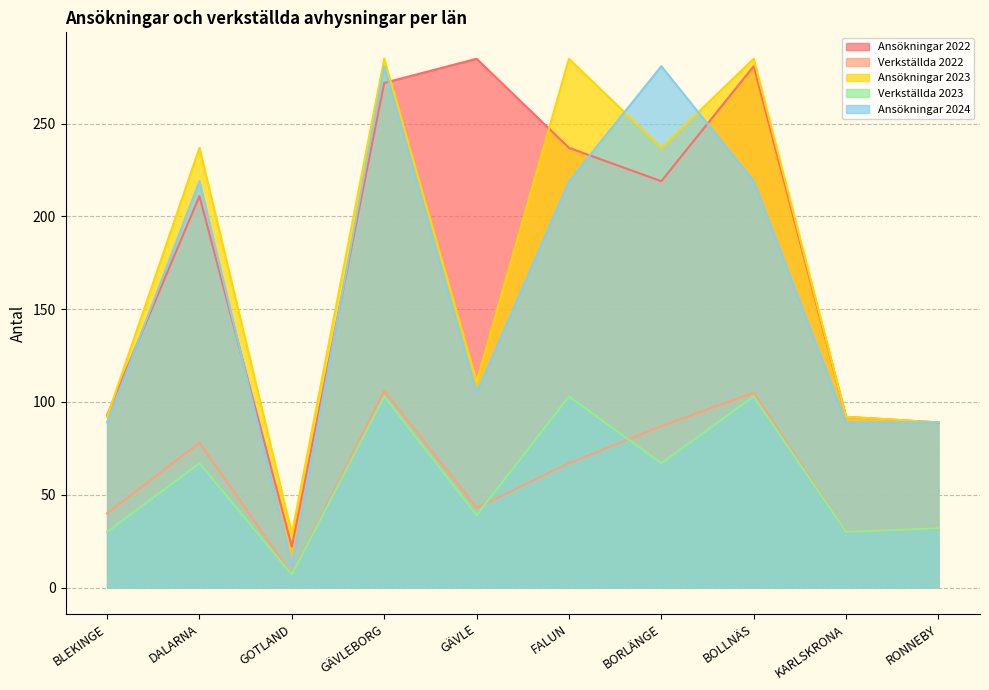

Reading right to left, list all the values displayed in this chart.

Ansökningar 2022: RONNEBY=89	KARLSKRONA=92	BOLLNÄS=281	BORLÄNGE=219	FALUN=237	GÄVLE=285	GÄVLEBORG=272	GOTLAND=22	DALARNA=211	BLEKINGE=93
Verkställda 2022: RONNEBY=32	KARLSKRONA=30	BOLLNÄS=105	BORLÄNGE=87	FALUN=67	GÄVLE=43	GÄVLEBORG=106	GOTLAND=7	DALARNA=78	BLEKINGE=40
Ansökningar 2023: RONNEBY=89	KARLSKRONA=92	BOLLNÄS=285	BORLÄNGE=237	FALUN=285	GÄVLE=111	GÄVLEBORG=285	GOTLAND=29	DALARNA=237	BLEKINGE=92
Verkställda 2023: RONNEBY=32	KARLSKRONA=30	BOLLNÄS=103	BORLÄNGE=67	FALUN=103	GÄVLE=39	GÄVLEBORG=103	GOTLAND=7	DALARNA=67	BLEKINGE=30
Ansökningar 2024: RONNEBY=89	KARLSKRONA=89	BOLLNÄS=219	BORLÄNGE=281	FALUN=219	GÄVLE=105	GÄVLEBORG=281	GOTLAND=12	DALARNA=219	BLEKINGE=89